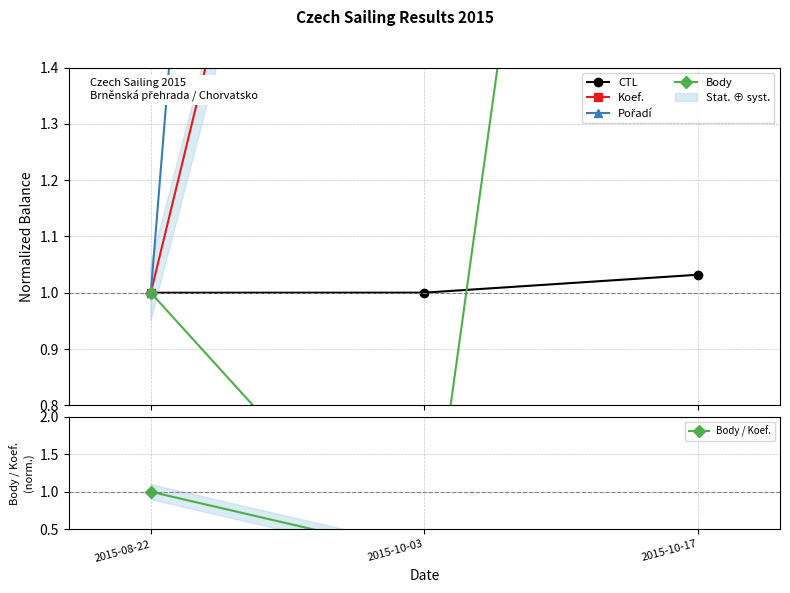

What is the sum of the Body / Koef. values at 2015-10-03 and 2015-08-22?

1.2